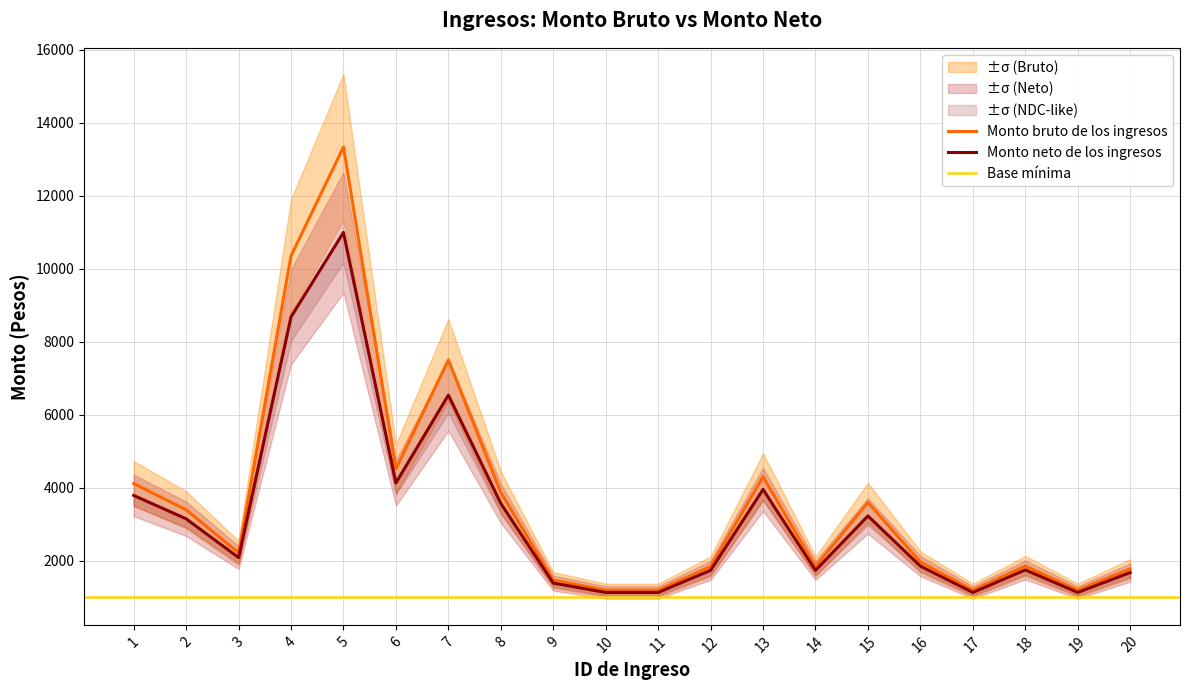

How many lines are shown in the chart?

2